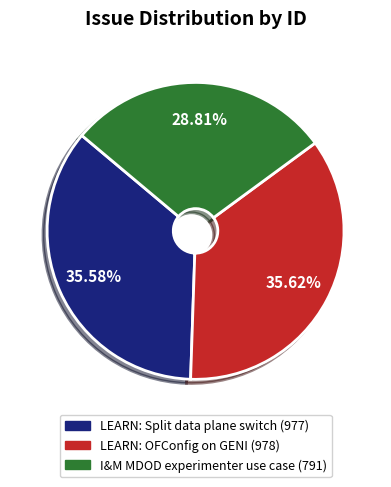

What is the smallest slice in the pie chart?

I&M MDOD experimenter use case